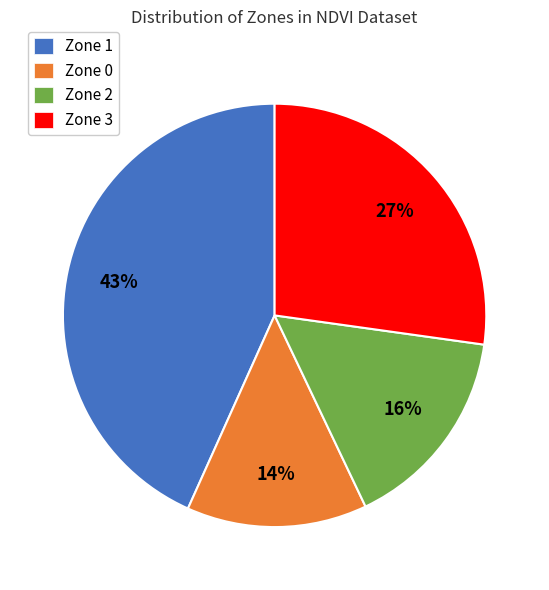

Is there a majority slice in this chart?

No